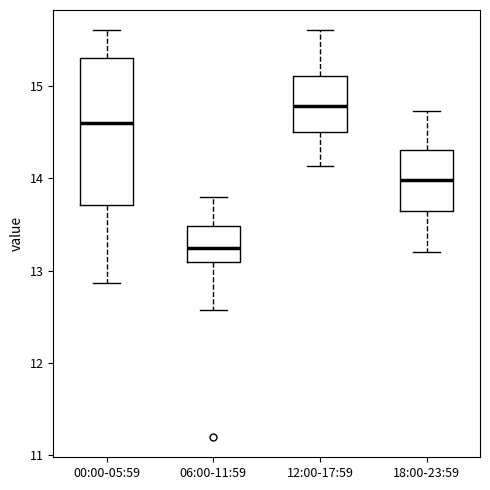

Reading left to right, transcribe this box plot: for each box, give where its median line is, the range the box spans, and where its two whiskers end, as read against the y-axis. The values are not printed on the chart, so give them approximately, as read against the axis.

00:00-05:59: median 14.6, box 13.7 to 15.3, whiskers 12.9 to 15.6
06:00-11:59: median 13.3, box 13.1 to 13.5, whiskers 12.6 to 13.8
12:00-17:59: median 14.8, box 14.5 to 15.1, whiskers 14.1 to 15.6
18:00-23:59: median 14.0, box 13.6 to 14.3, whiskers 13.2 to 14.7